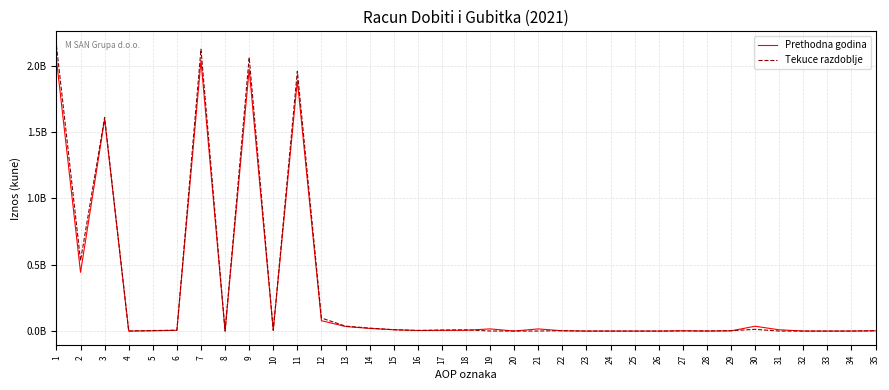

Does the chart display data point markers on the line(s)?

No